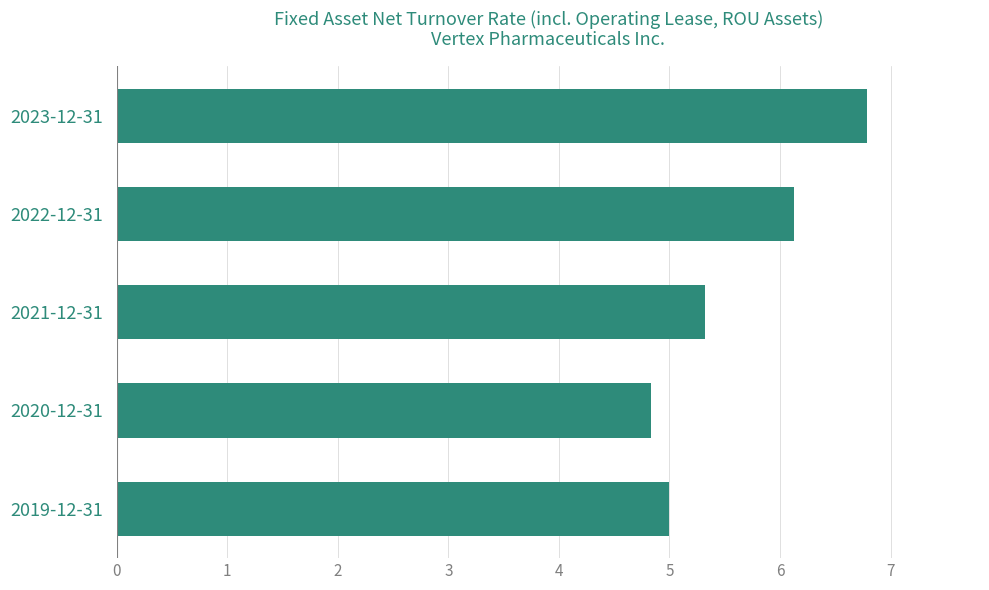

List the labels in order of value, largest first.

2023-12-31, 2022-12-31, 2021-12-31, 2019-12-31, 2020-12-31